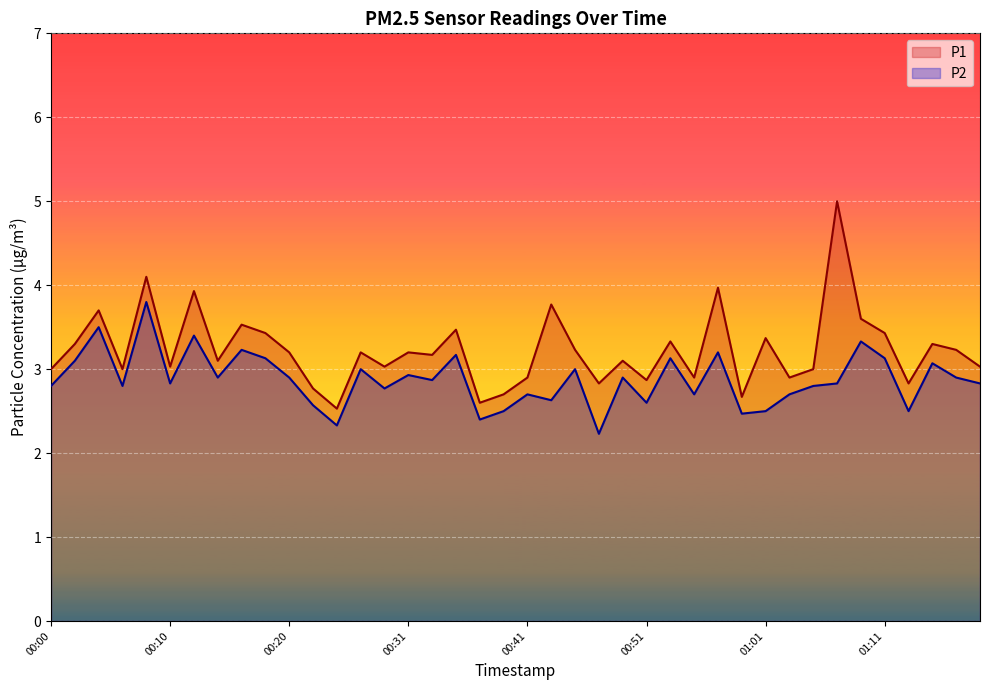

Read the P1 value at 00:14.

3.1